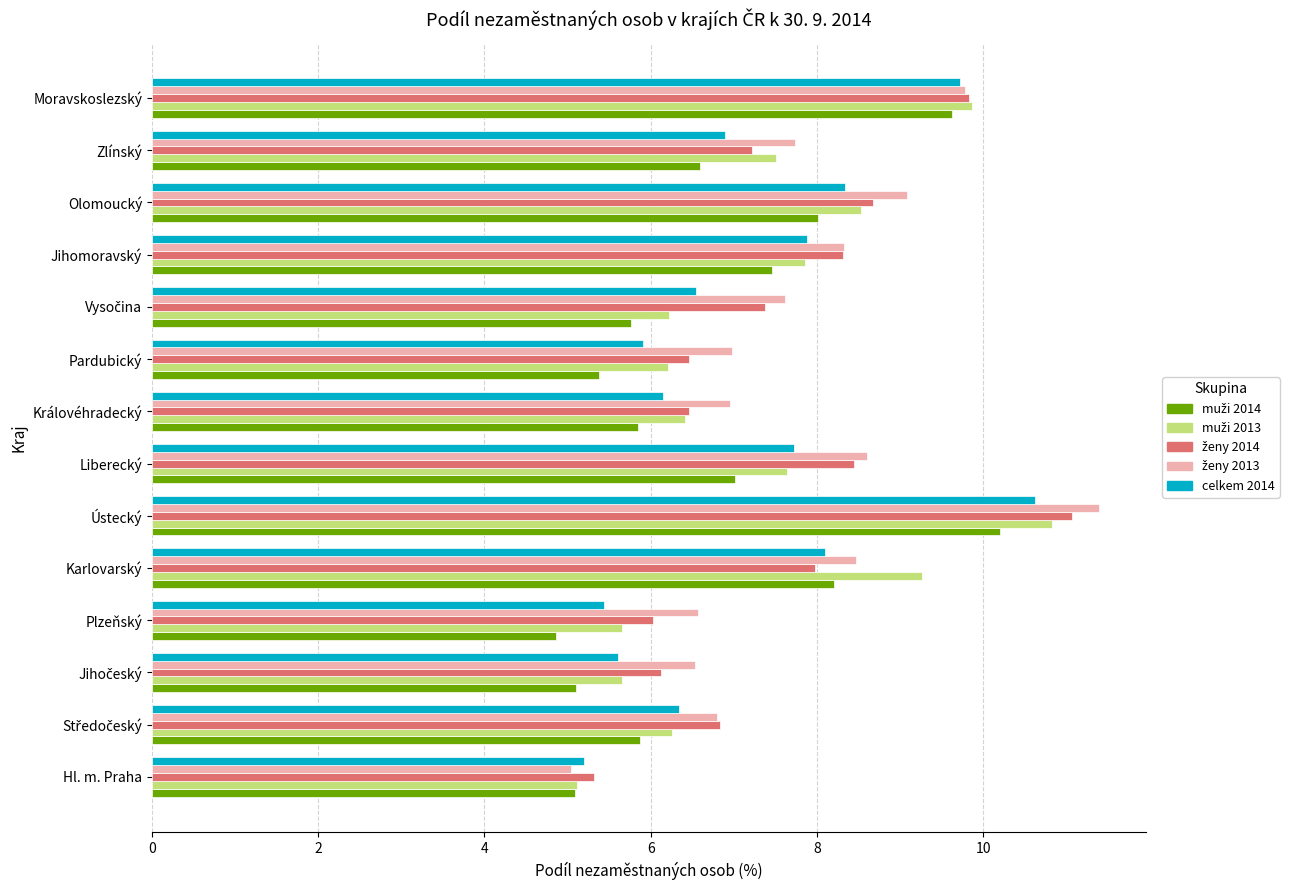

At which category is the sum across all series the highest?

Ústecký